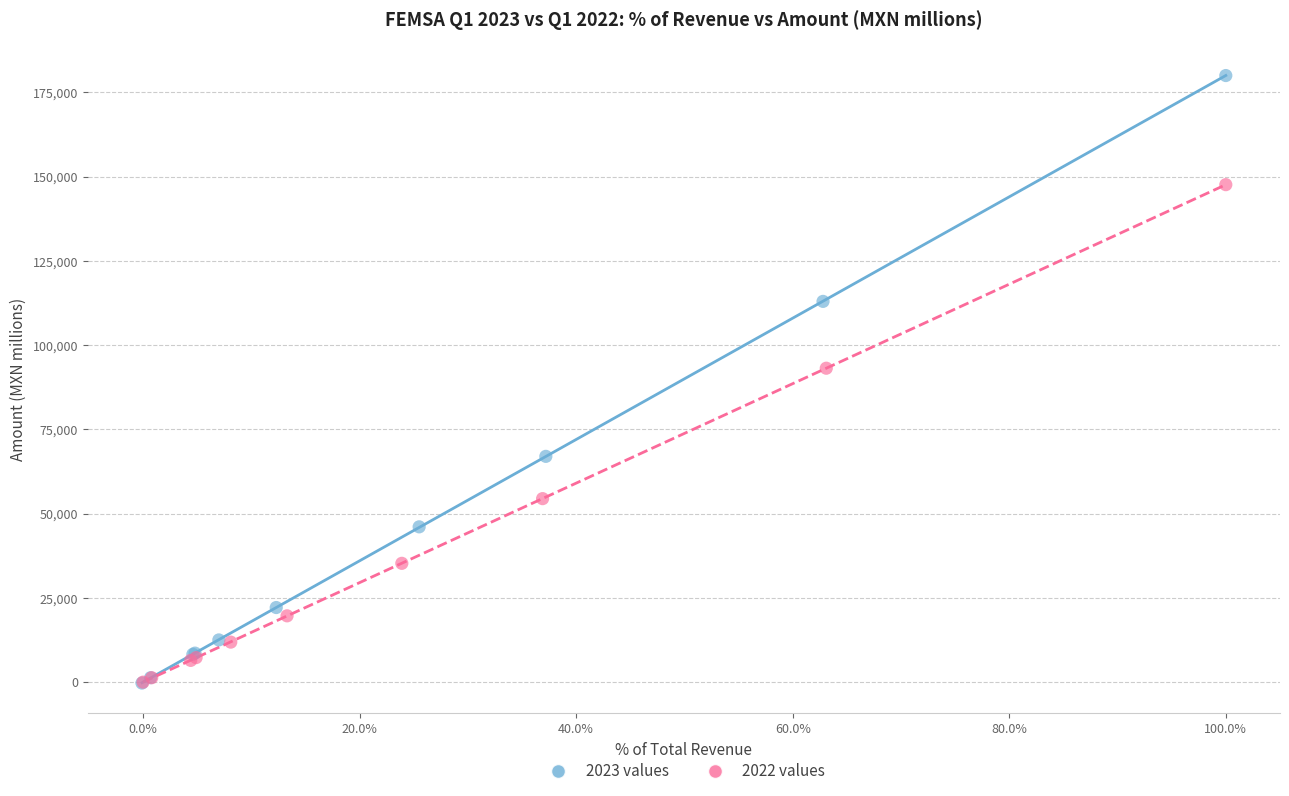

What are all the series names shown in the legend?

2023 values, 2022 values